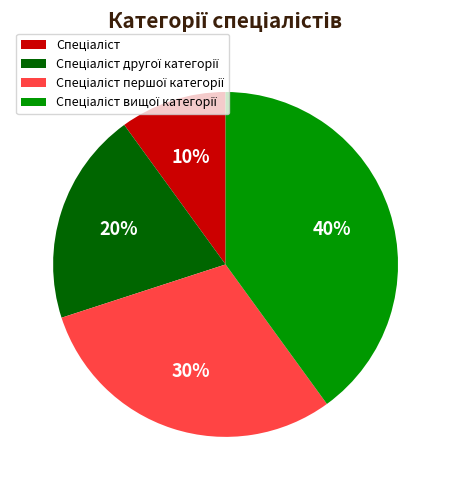

To the nearest percent, what is the difference between the largest and smallest slice percentages?

30%